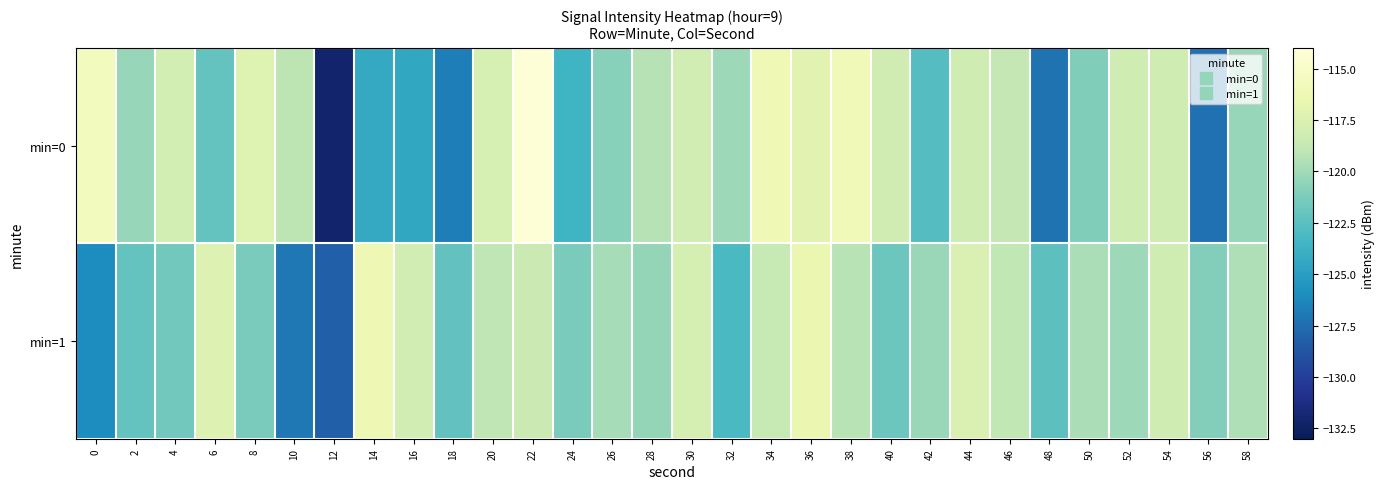

At 26, list the series in order from smallest to largest.

min=0, min=1